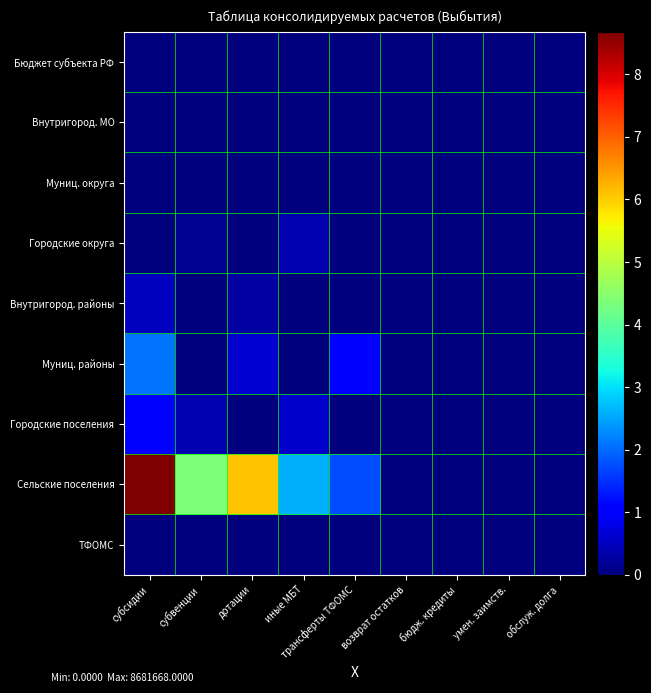

What is the maximum value shown in the chart?

8681668.0